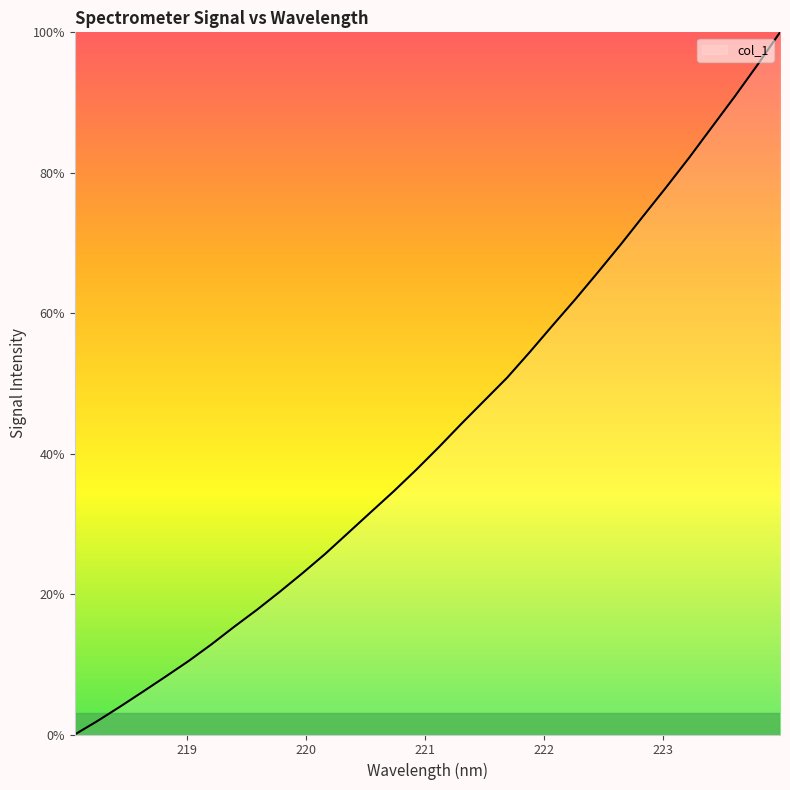

Reading left to right, what are all the values shown in this chart?

0.0	1.9	4.0	6.1	8.3	10.5	12.8	15.3	17.8	20.3	23.0	25.7	28.7	31.7	34.6	37.7	40.9	44.3	47.6	50.8	54.5	58.3	62.0	65.9	69.8	73.9	78.0	82.1	86.5	90.8	95.3	100.0